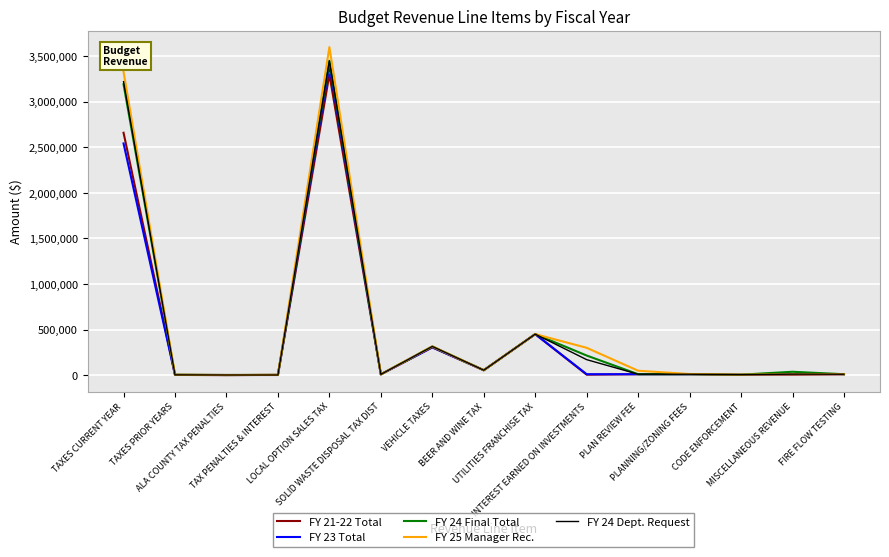

Which series has the largest range (max minus min)?

FY 25 Manager Rec.